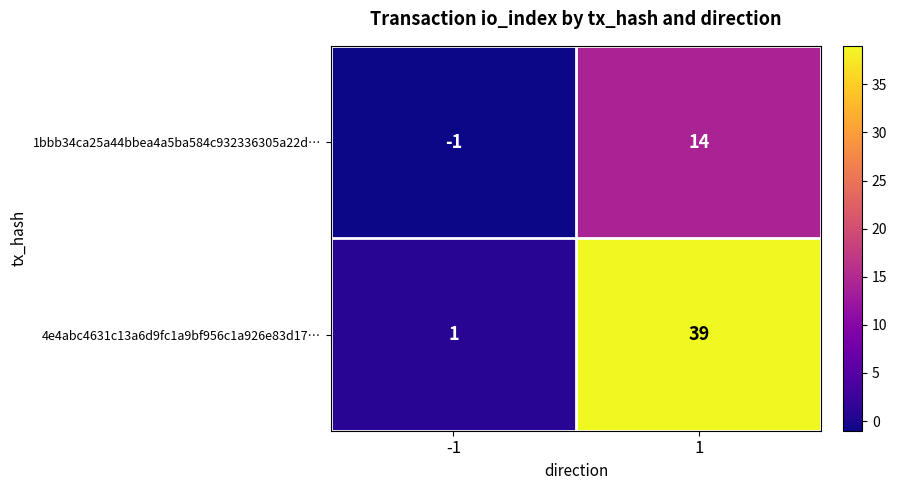

The 4e4abc4631c13a6d9fc1a9bf956c1a926e83d17… series shows 39 at 1. True or false?

True